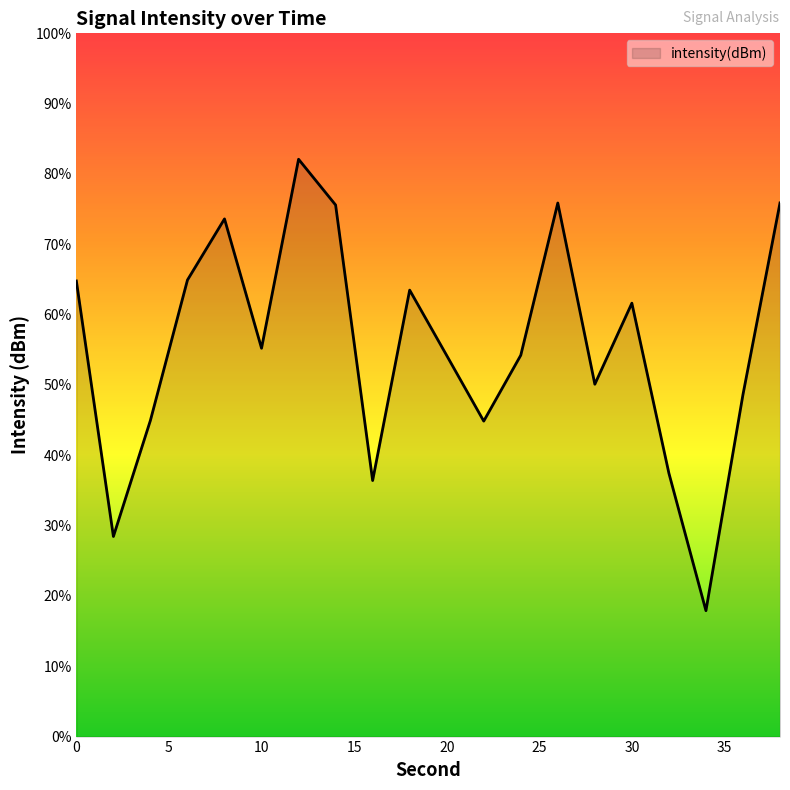

Where is the first local maximum?

8